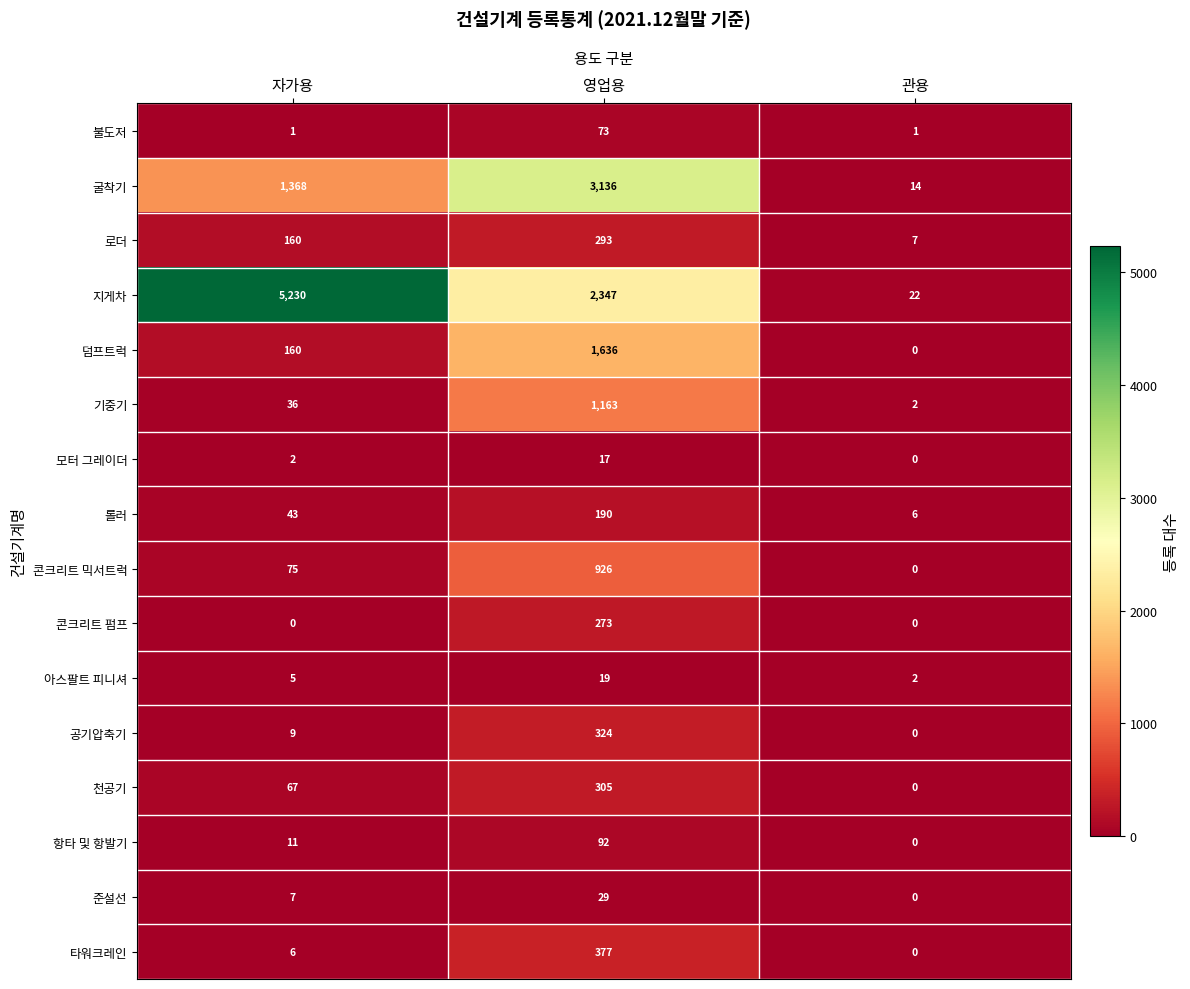

At which label does 로더 reach its peak?

영업용